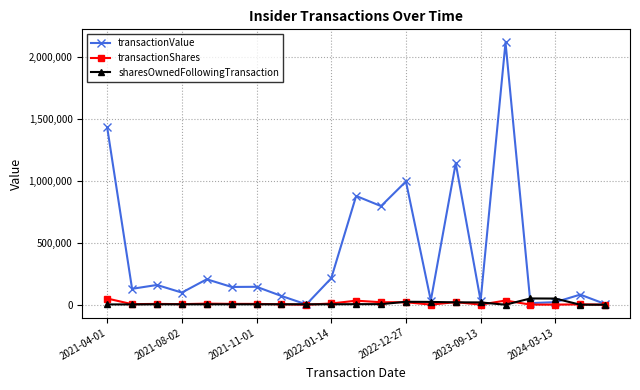

What is the value of the transactionValue point at the 7th from the left?

144560